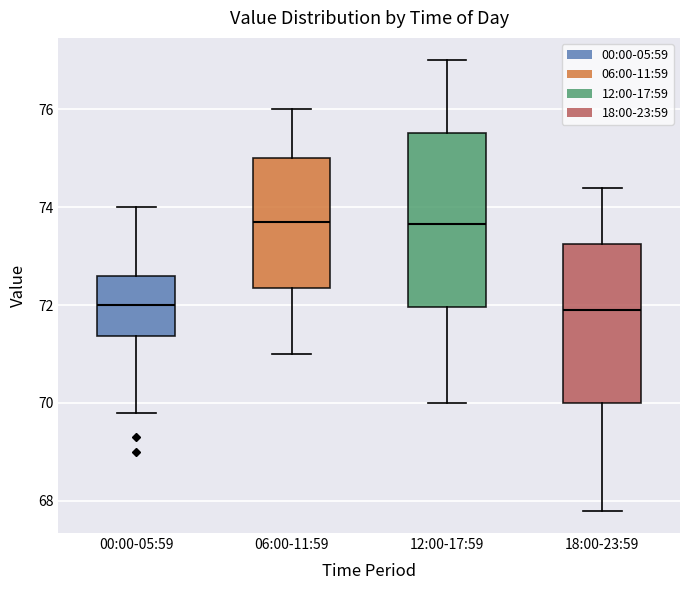

Where does the median line of the box for 00:00-05:59 sit on the y-axis? The values are not printed on the chart, so give them approximately, as read against the axis.

72.0